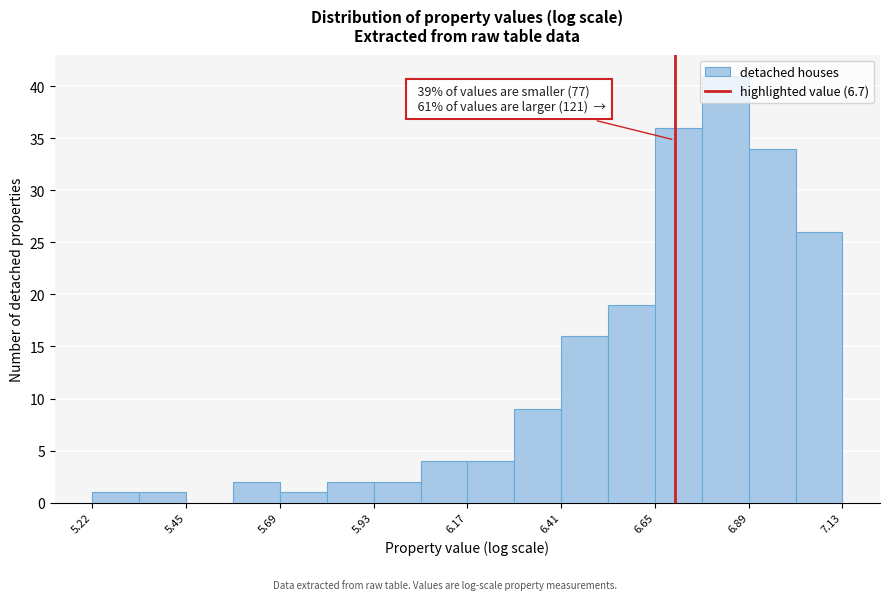

Read against the x-axis, roughly where is the centre of the tallest bar?

6.85